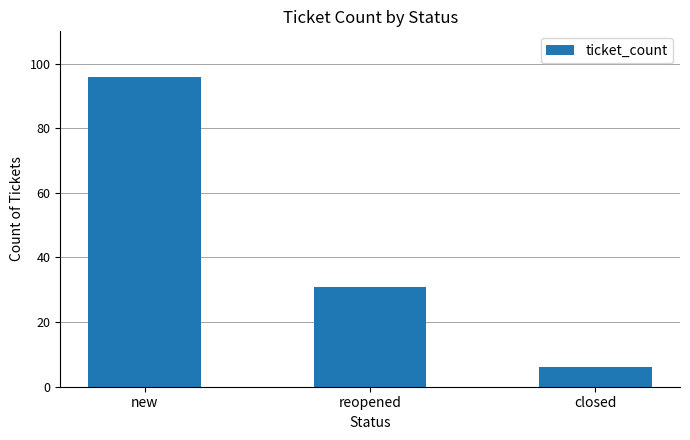

What is the label of the 3rd bar from the left?

closed